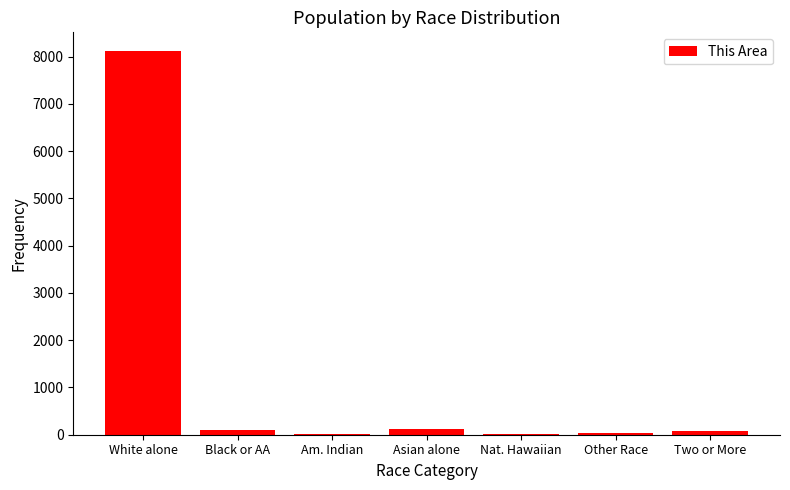

What is the sum of all values?

8465